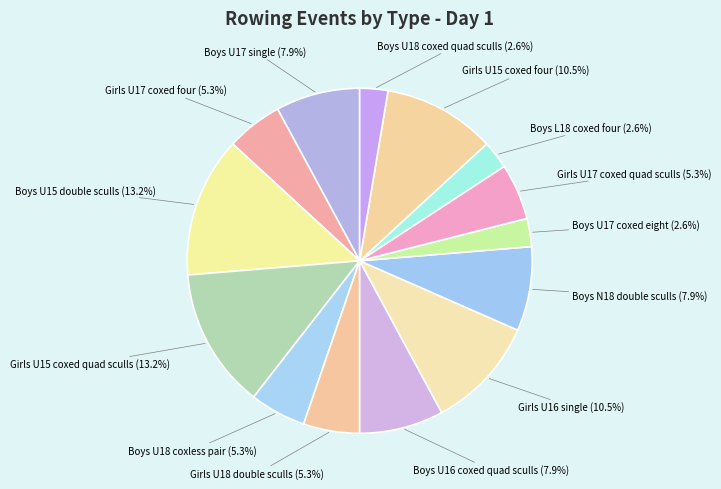

Which slice is the smallest?

Boys U17 coxed eight